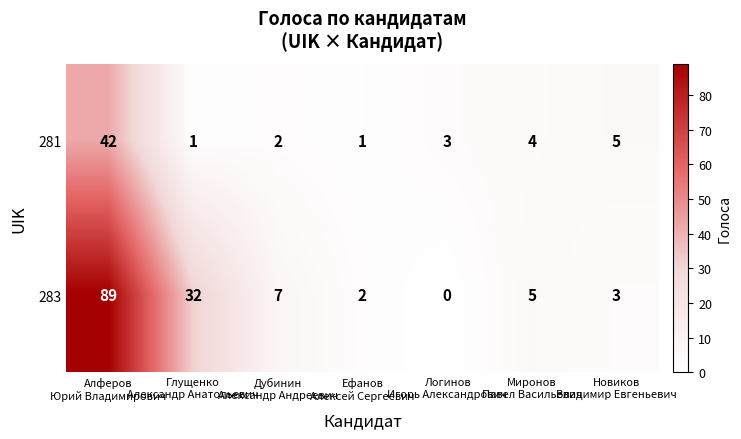

How many series are shown in this chart?

2